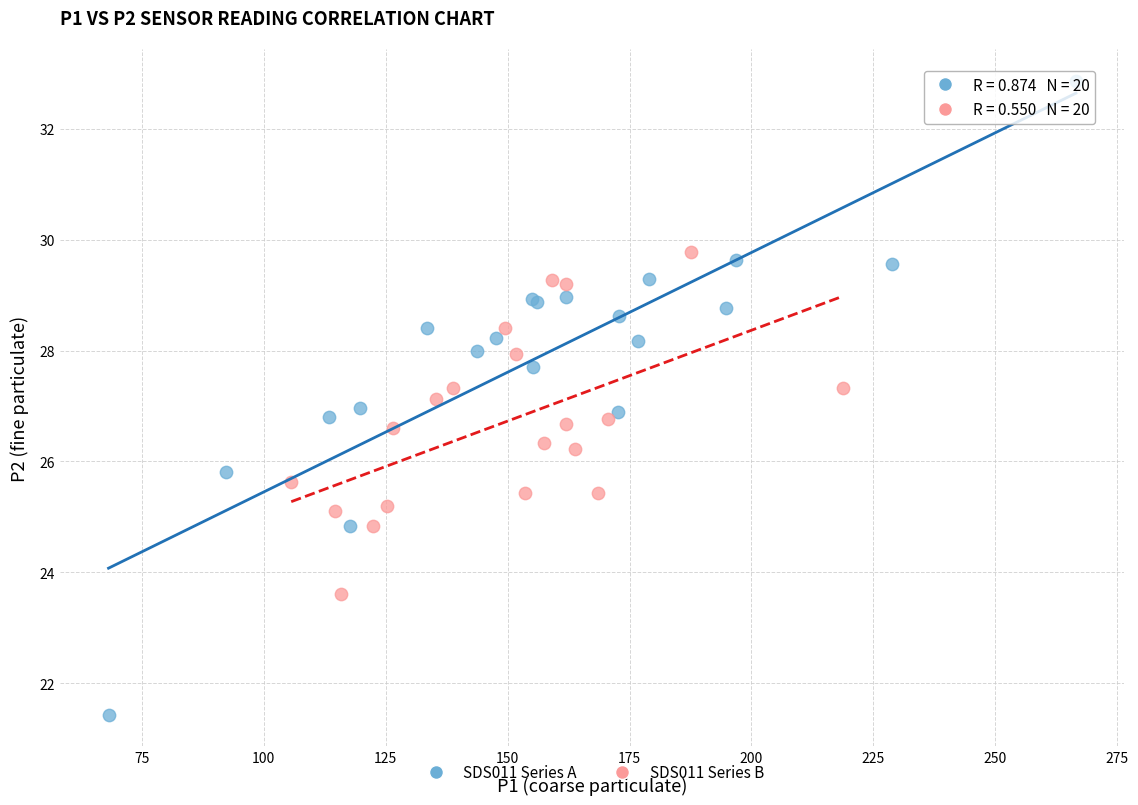

What are all the series names shown in the legend?

SDS011 Series A, SDS011 Series B